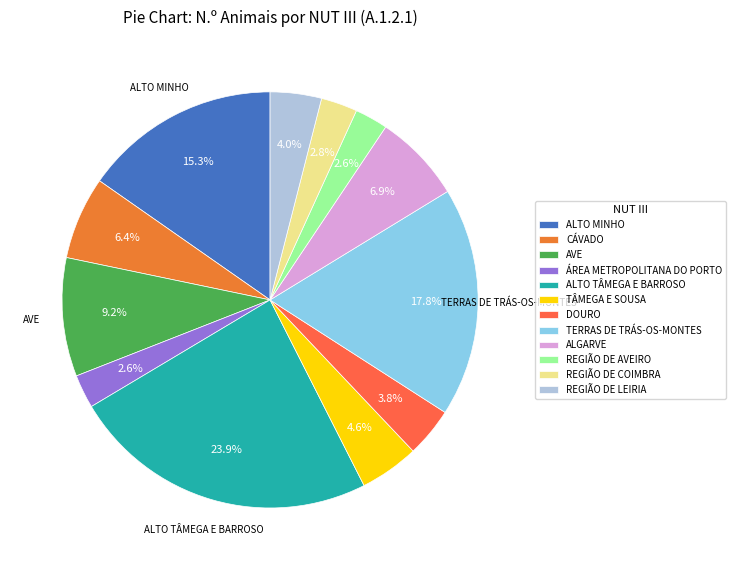

True or false: ALGARVE accounts for 7% of the total.

True